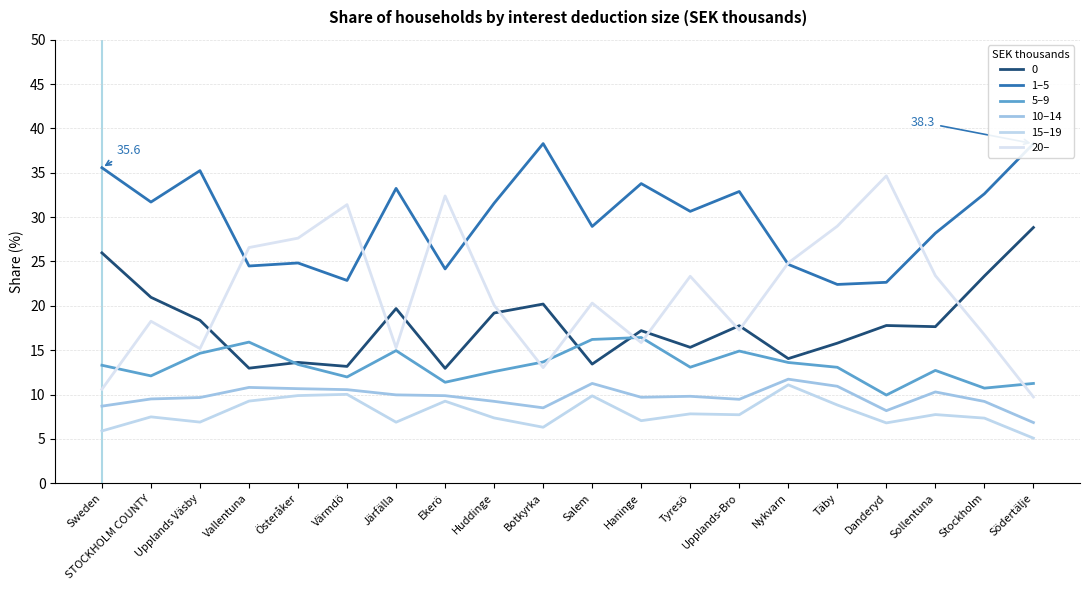

What value does the 10–14 series have at STOCKHOLM COUNTY?

9.5